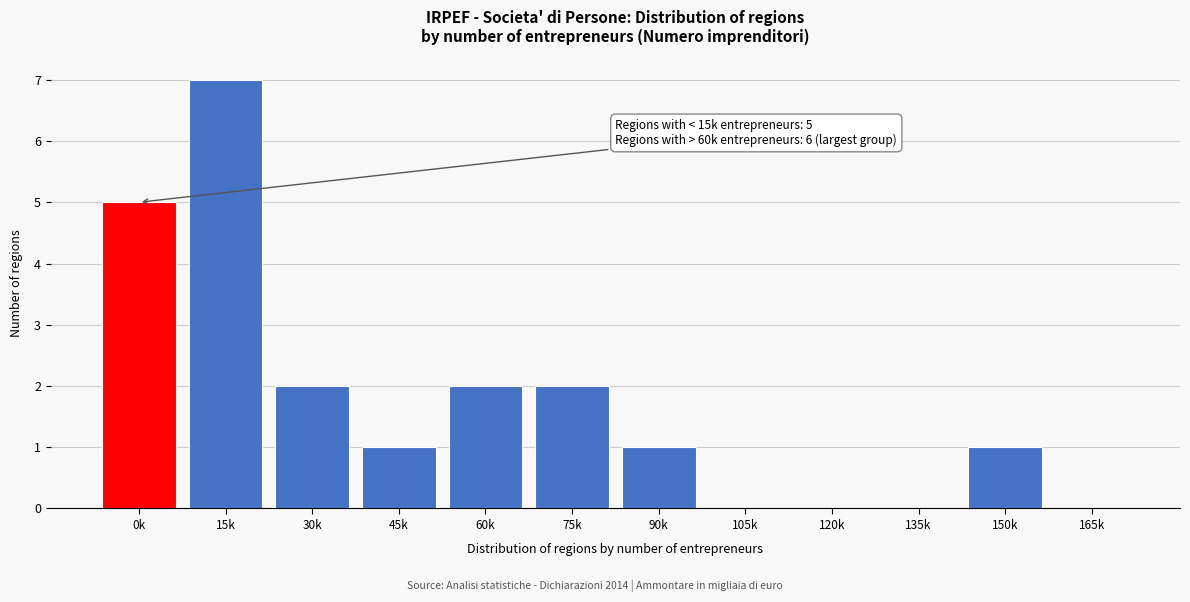

Reading left to right, extract all data points from this chart.

0k=5	15k=7	30k=2	45k=1	60k=2	75k=2	90k=1	105k=0	120k=0	135k=0	150k=1	165k=0